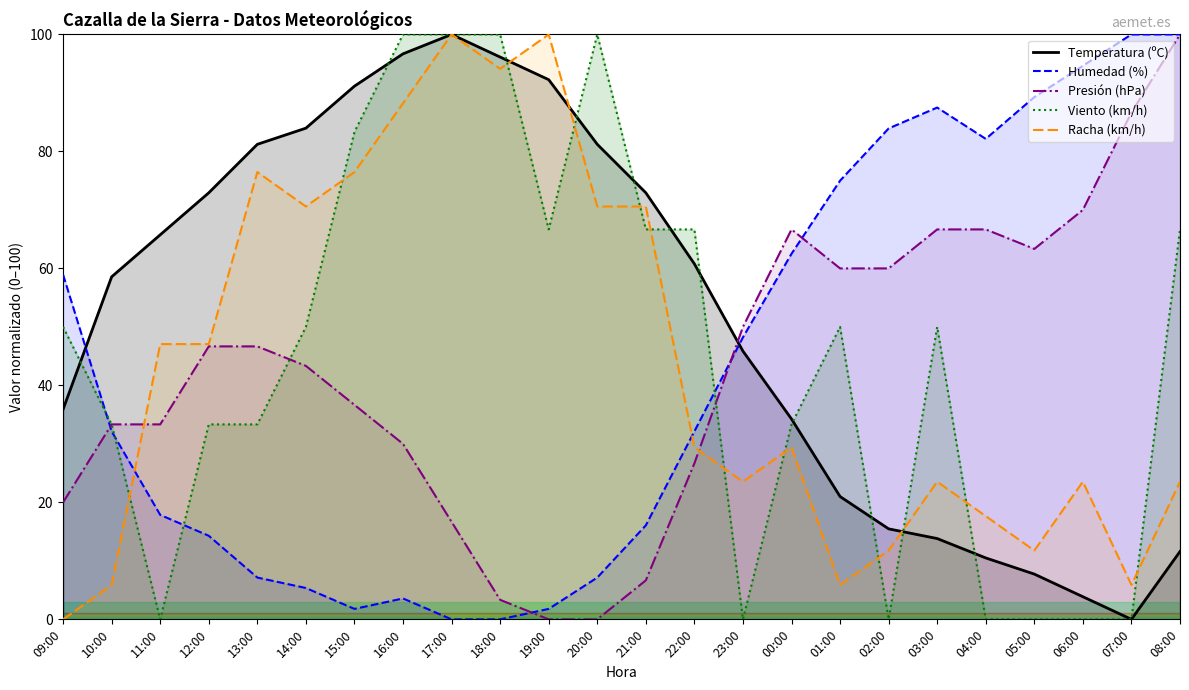

Is the value of Racha (km/h) at 22:00 greater than the value of Temperatura (ºC) at 23:00?

No